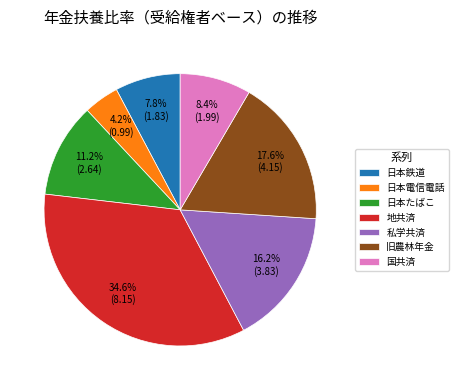

To the nearest percent, what is the difference between the 地共済 and 私学共済 slice percentages?

18%